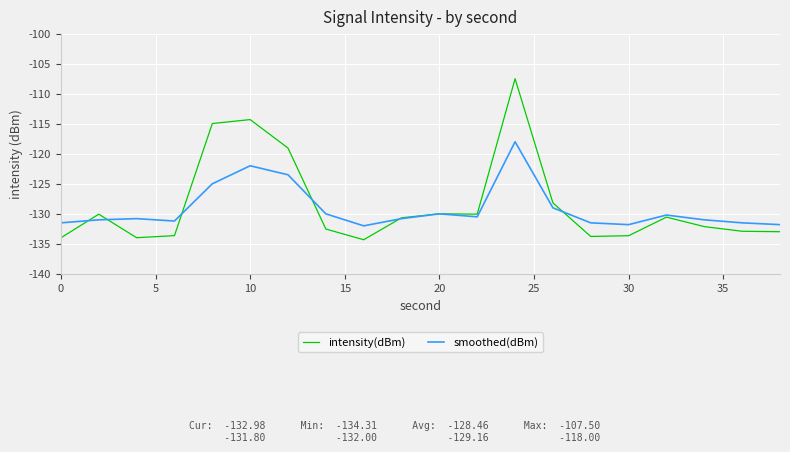

What is the highest value of the intensity(dBm) series?

-107.5